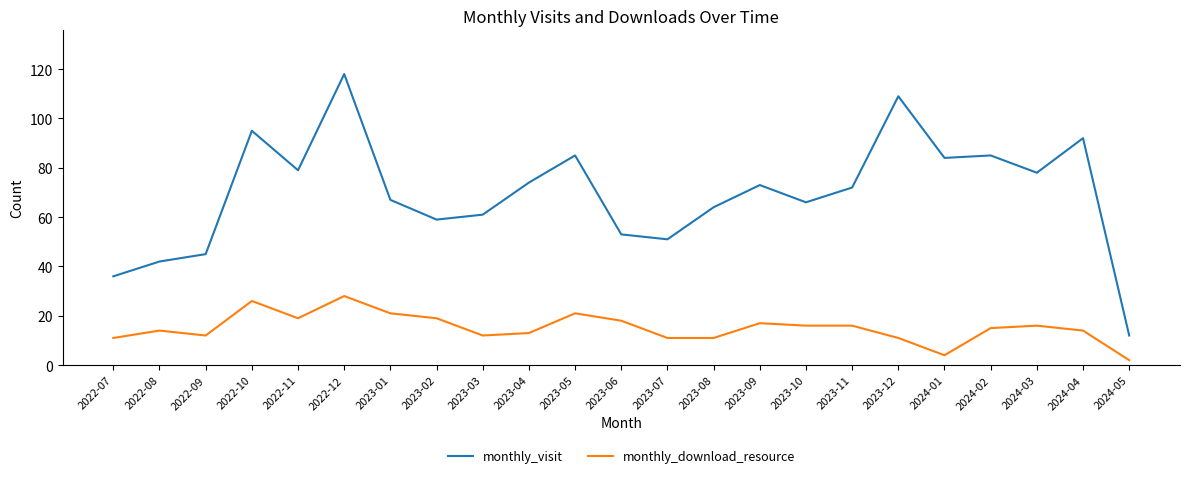

True or false: monthly_download_resource and monthly_visit cross at least once.

False